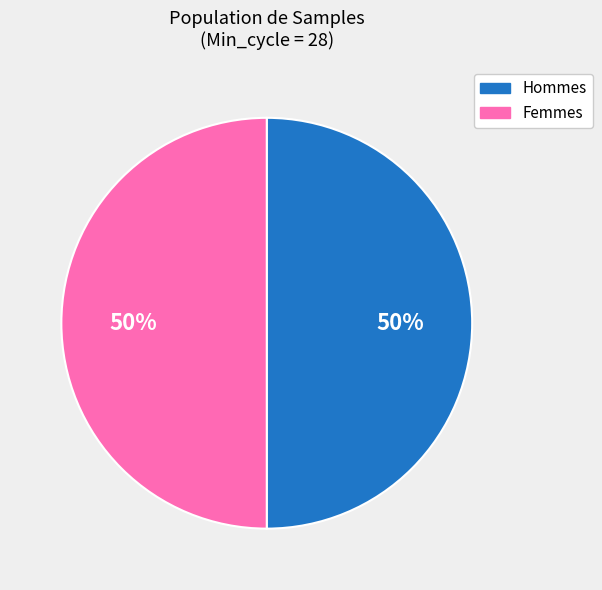

To the nearest percent, what is the average slice percentage?

50%